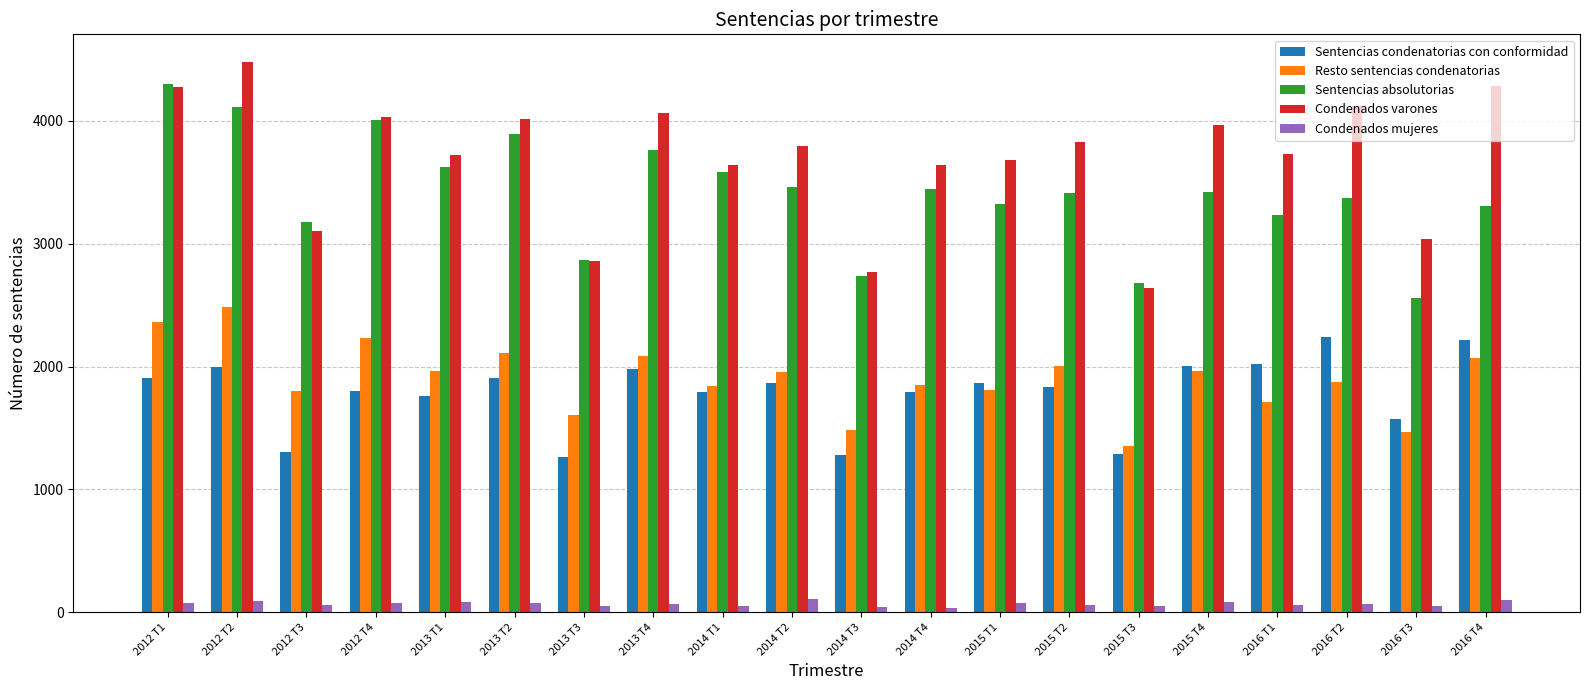

Is it true that Sentencias condenatorias con conformidad equals 1225 at 2014 T1?

False